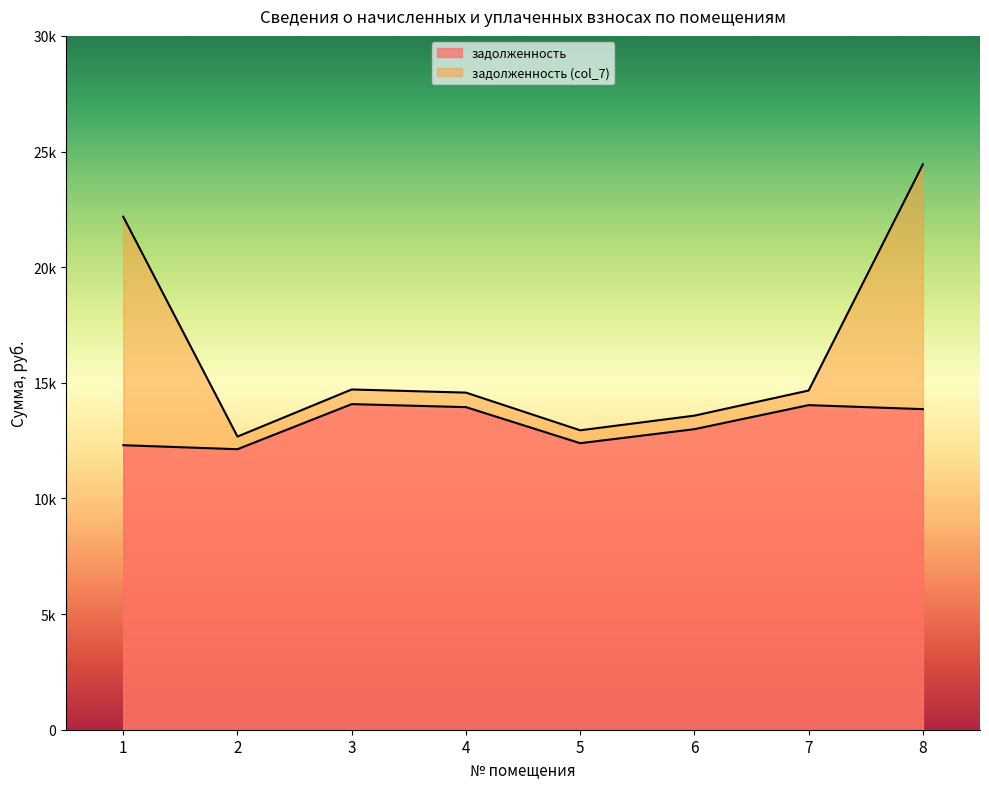

How many data points does each series have?

8